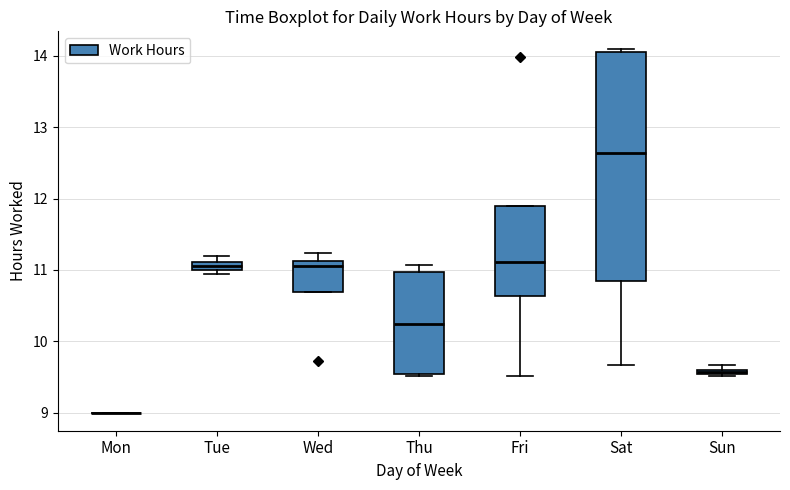

Where is the lower edge of the box for Wed on the y-axis? The values are not printed on the chart, so give them approximately, as read against the axis.

10.7